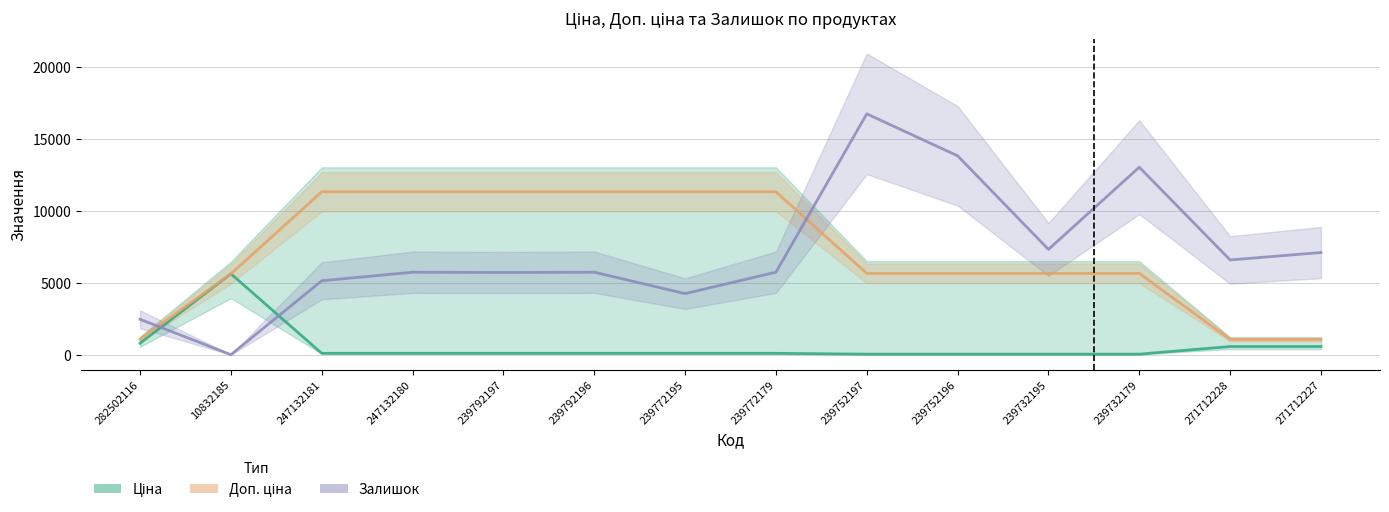

Where is the first local maximum for Ціна?

10832185